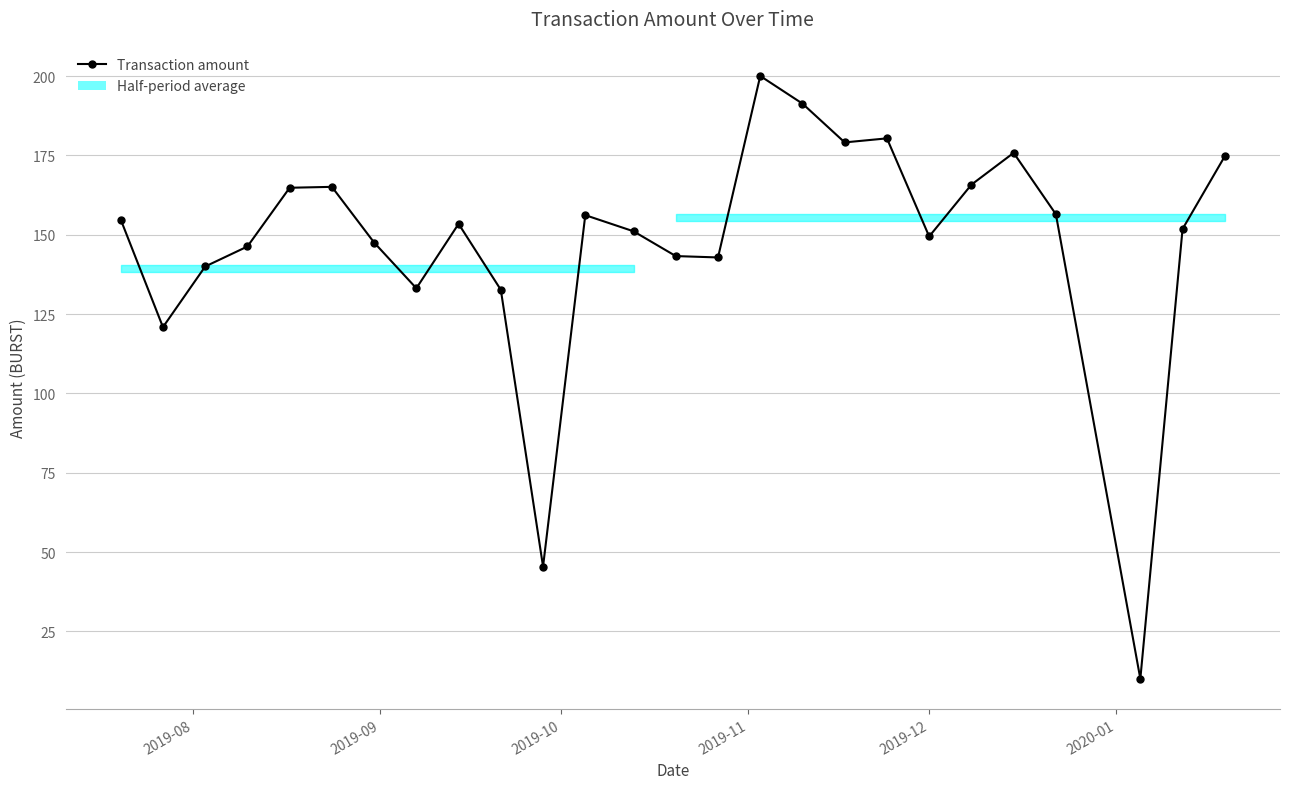

What is the difference between the second highest and minimum values?

181.3